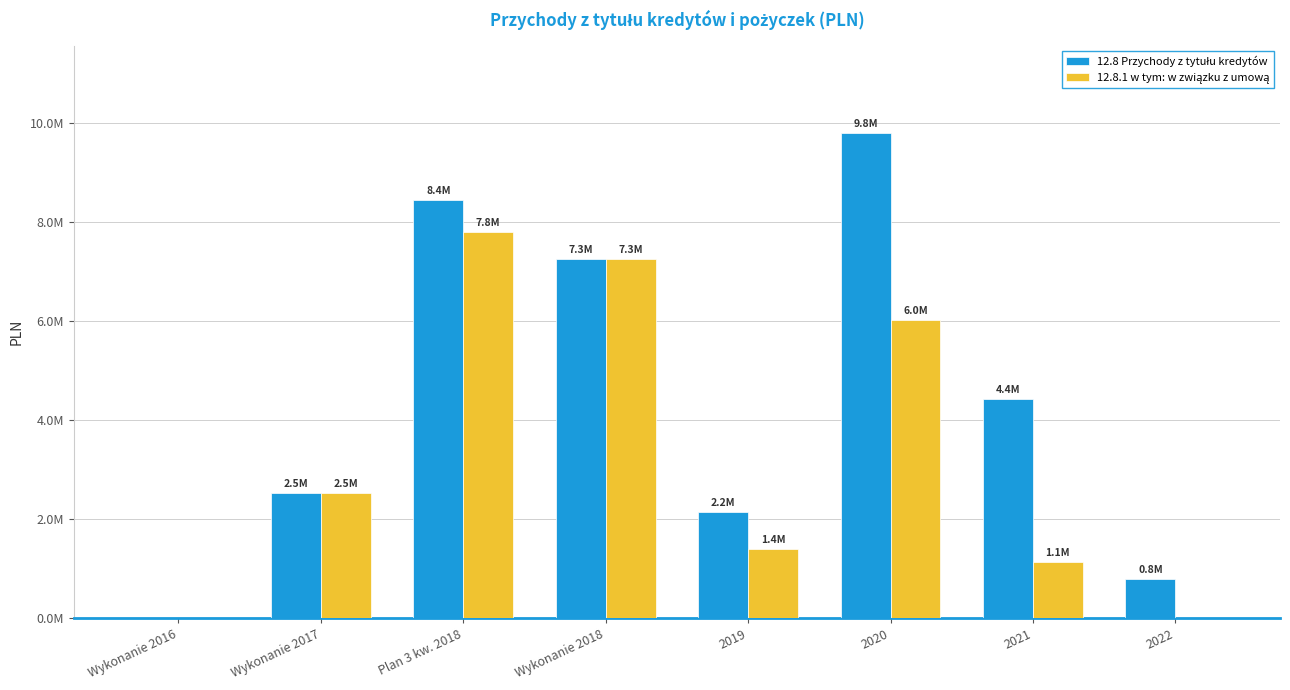

What position from the right is Wykonanie 2016?

8